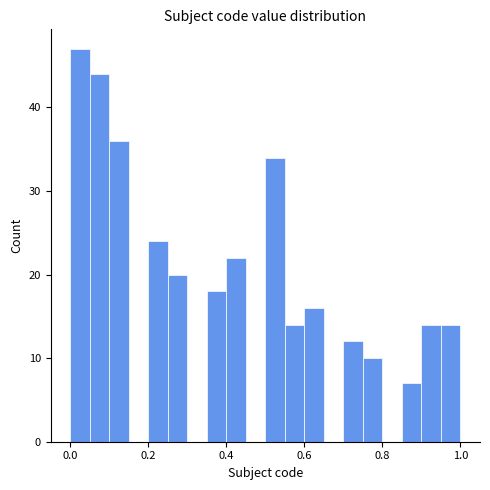

Around what value on the x-axis is the tallest bar? Give the approximate position of its centre, as read against the axis.

0.02